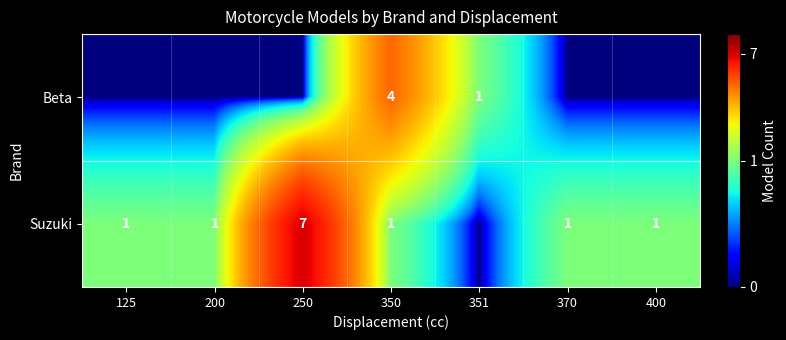

The Suzuki series shows 0.4 at 400. True or false?

False